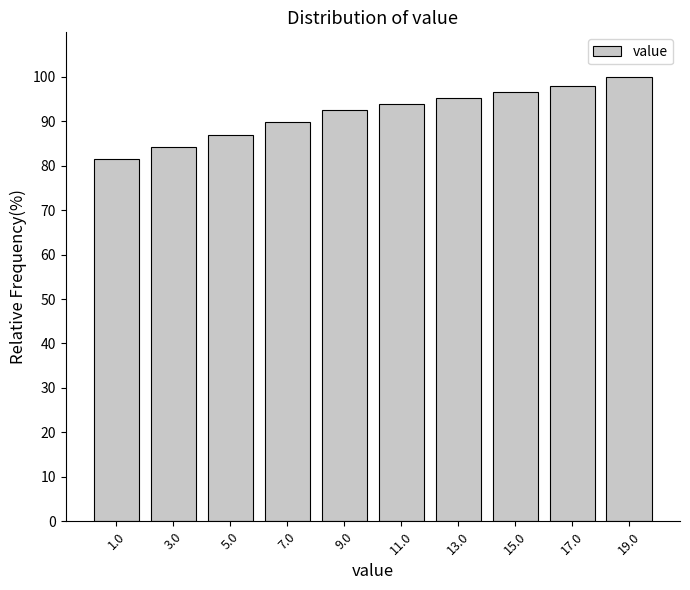

Reading right to left, extract all data points from this chart.

19.0=100.0	17.0=97.9	15.0=96.6	13.0=95.2	11.0=93.8	9.0=92.5	7.0=89.7	5.0=87.0	3.0=84.2	1.0=81.5